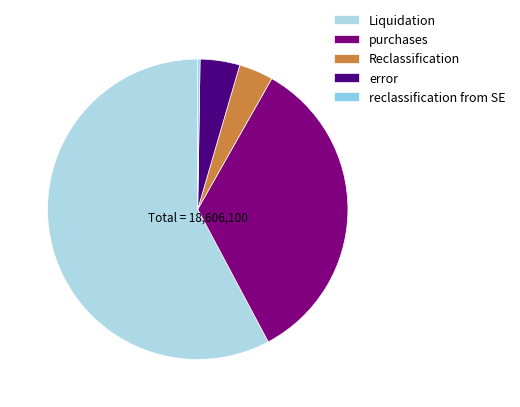

To the nearest percent, what percentage of the pie is Liquidation?

58%